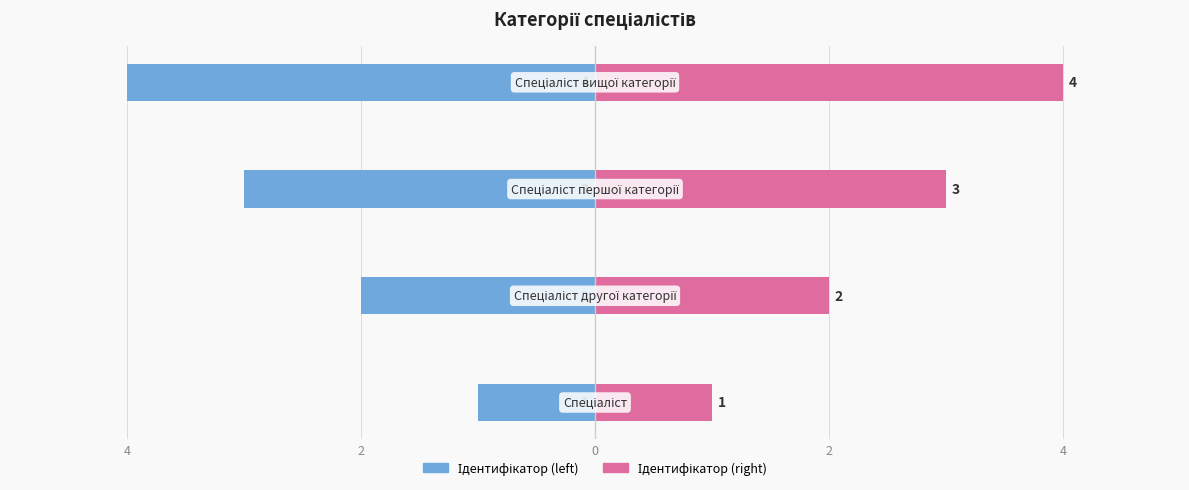

What are all the series names shown in the legend?

Ідентифікатор (left), Ідентифікатор (right)